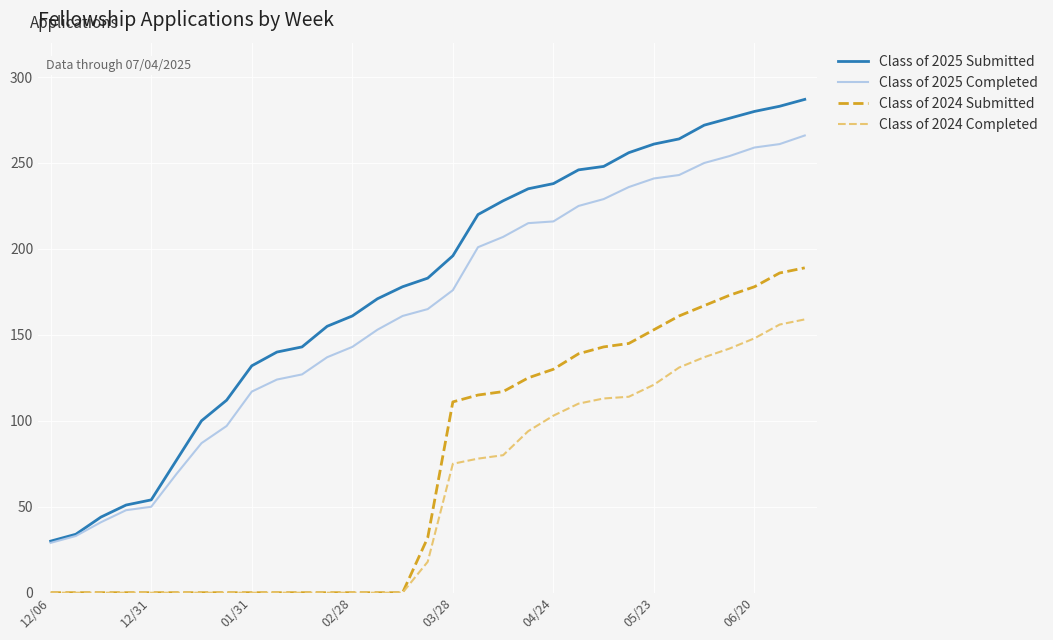

List the series in order of their peak value, highest first.

Class of 2025 Submitted, Class of 2025 Completed, Class of 2024 Submitted, Class of 2024 Completed